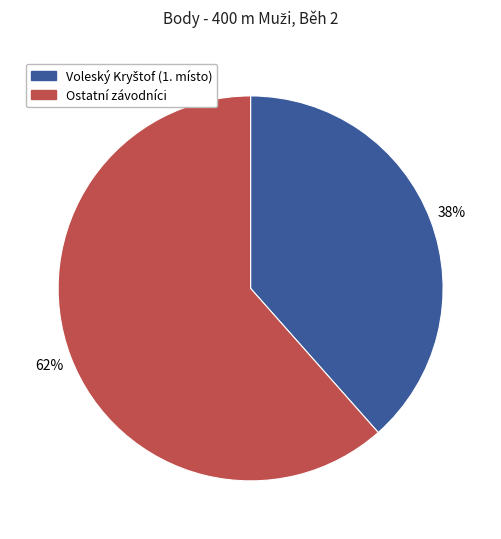

Is there a majority slice in this chart?

Yes